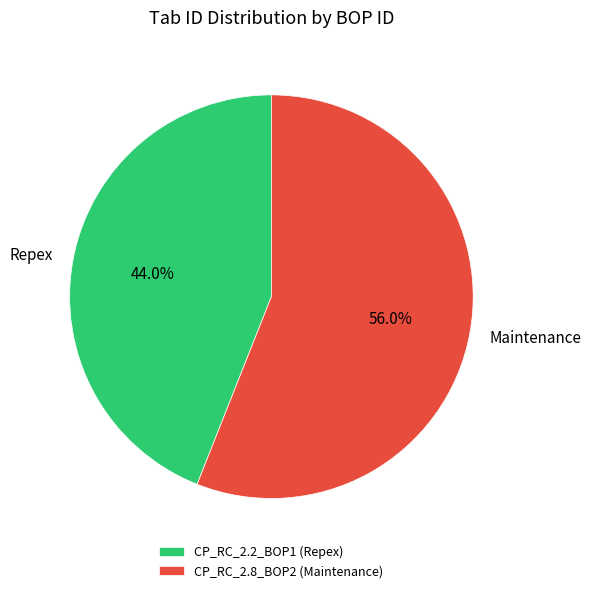

How many segments does this pie chart have?

2